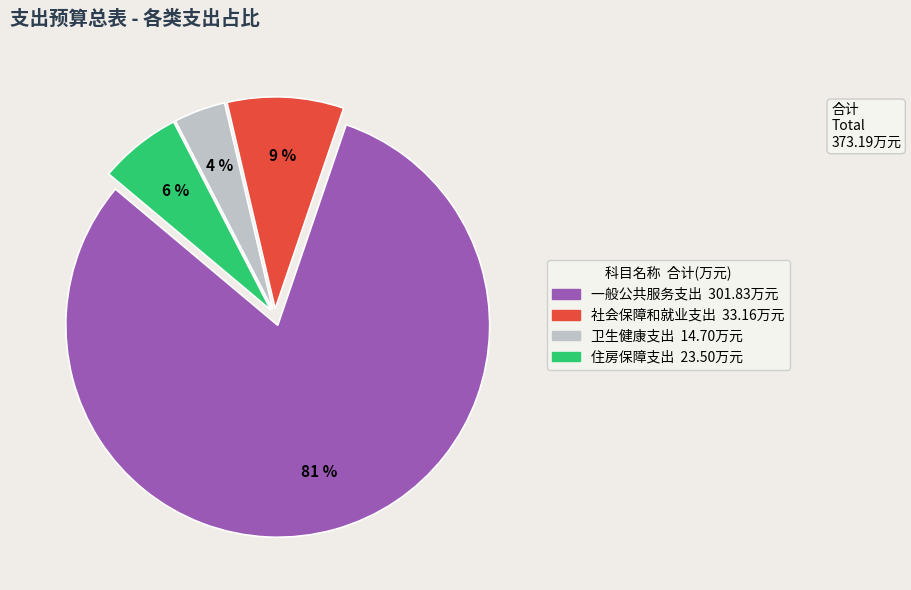

What percentage is the 卫生健康支出 slice, to the nearest percent?

4%